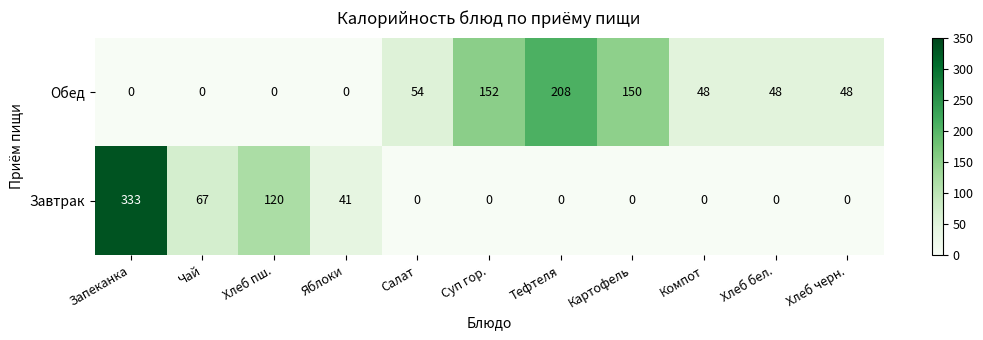

Reading left to right, list all the values displayed in this chart.

Обед: Запеканка=0	Чай=0	Хлеб пш.=0	Яблоки=0	Салат=54	Суп гор.=152	Тефтеля=208	Картофель=150	Компот=48	Хлеб бел.=48	Хлеб черн.=48
Завтрак: Запеканка=333	Чай=67	Хлеб пш.=120	Яблоки=41	Салат=0	Суп гор.=0	Тефтеля=0	Картофель=0	Компот=0	Хлеб бел.=0	Хлеб черн.=0